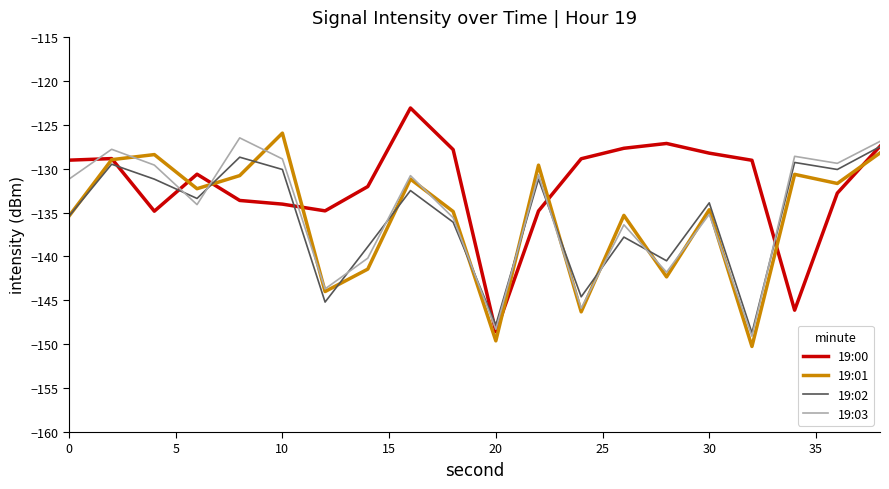

What are all the series names shown in the legend?

19:00, 19:01, 19:02, 19:03